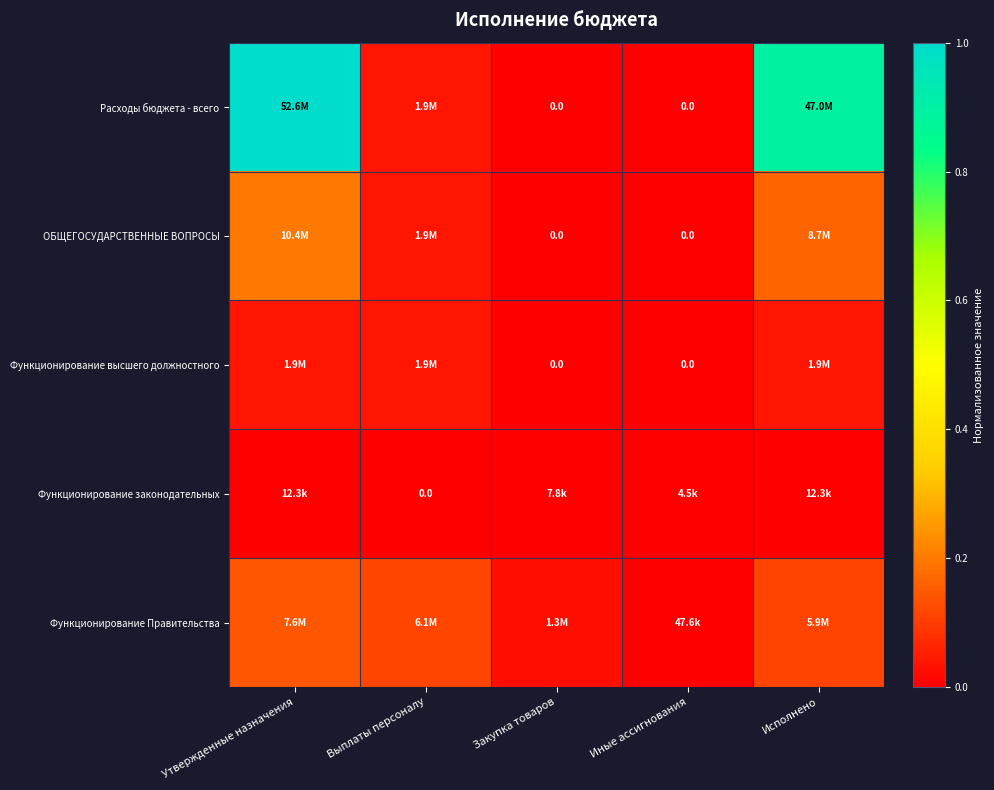

Which series has the largest total across all categories?

Расходы бюджета - всего